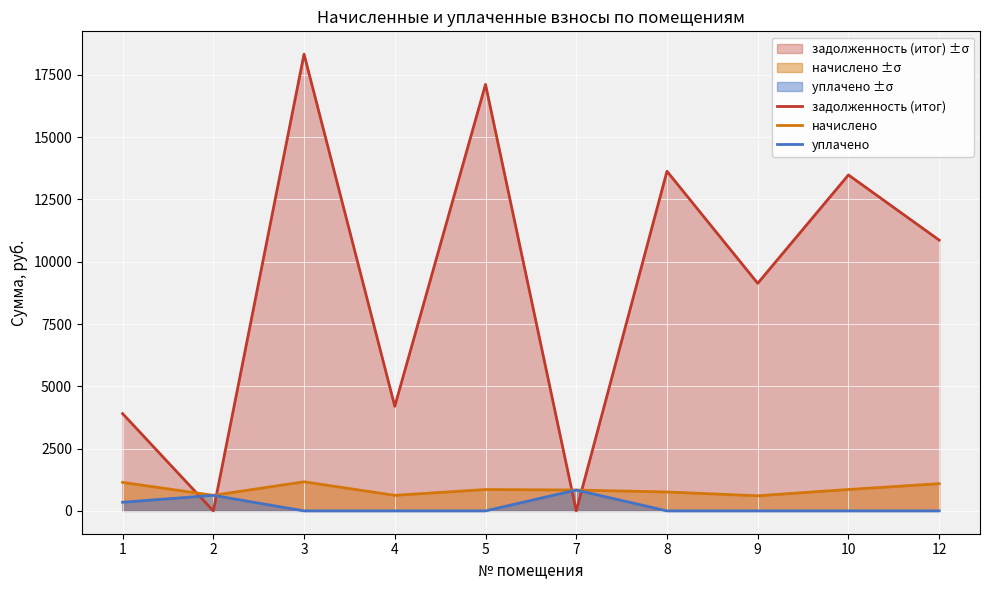

True or false: задолженность (итог) has more than 2 points higher than both neighbors.

True